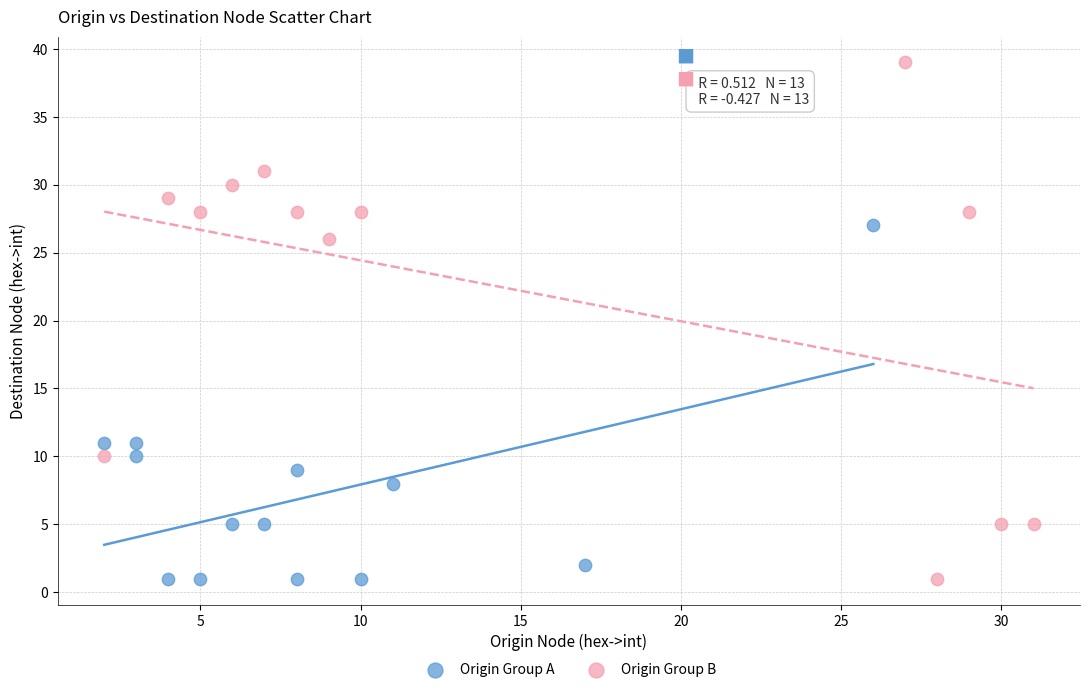

Which series has the largest Y range (max minus min)?

Origin Group B